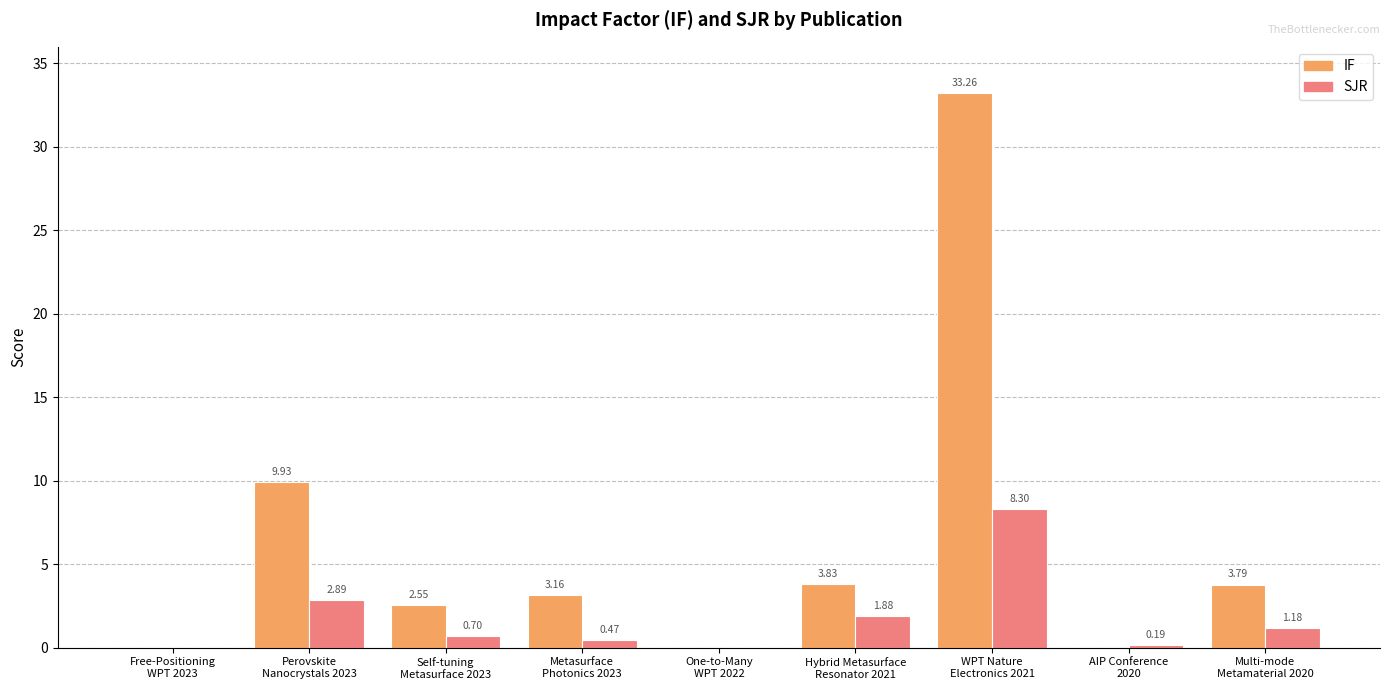

What is the sum of all IF values?

56.5